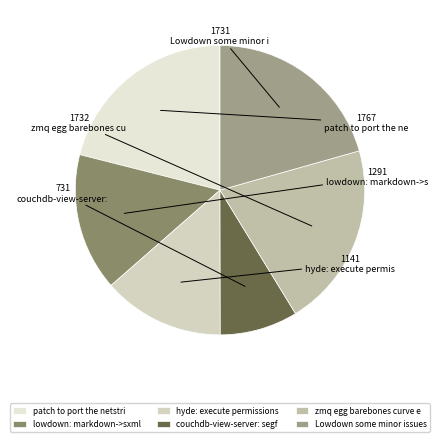

Rank the categories by value from lowest to highest.

couchdb-view-server: segfault, hyde: execute permissions, lowdown: markdown->sxml, Lowdown some minor issues, zmq egg barebones curve encryption, patch to port the netstring egg